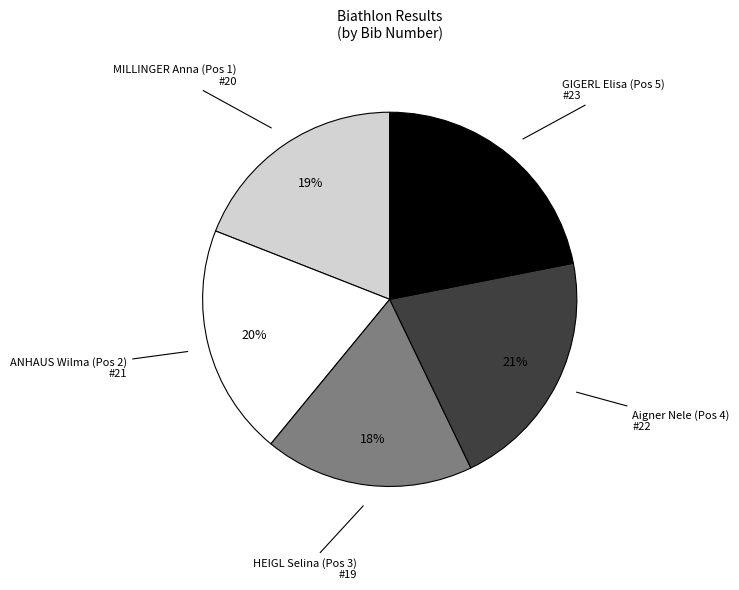

Is there a majority slice in this chart?

No